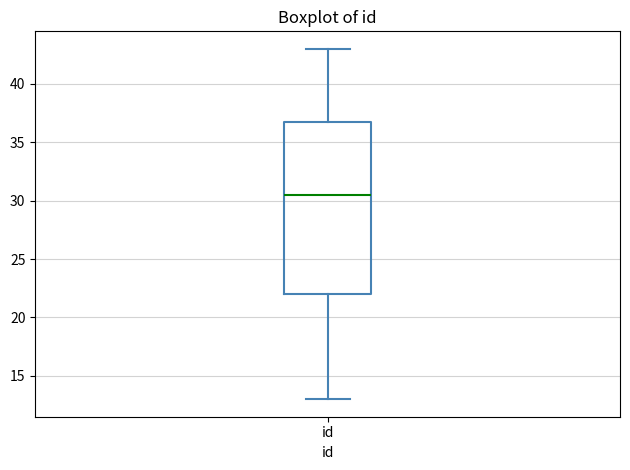

Where is the upper edge of the box for id on the y-axis? The values are not printed on the chart, so give them approximately, as read against the axis.

37.0